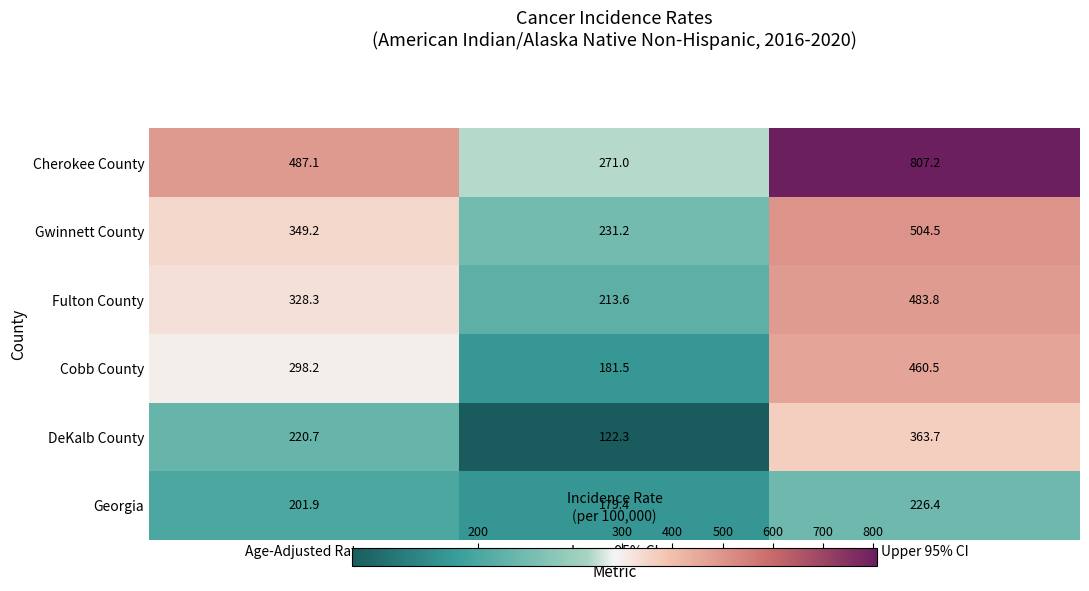

What is the difference between the second highest and minimum values in the DeKalb County series?

98.4